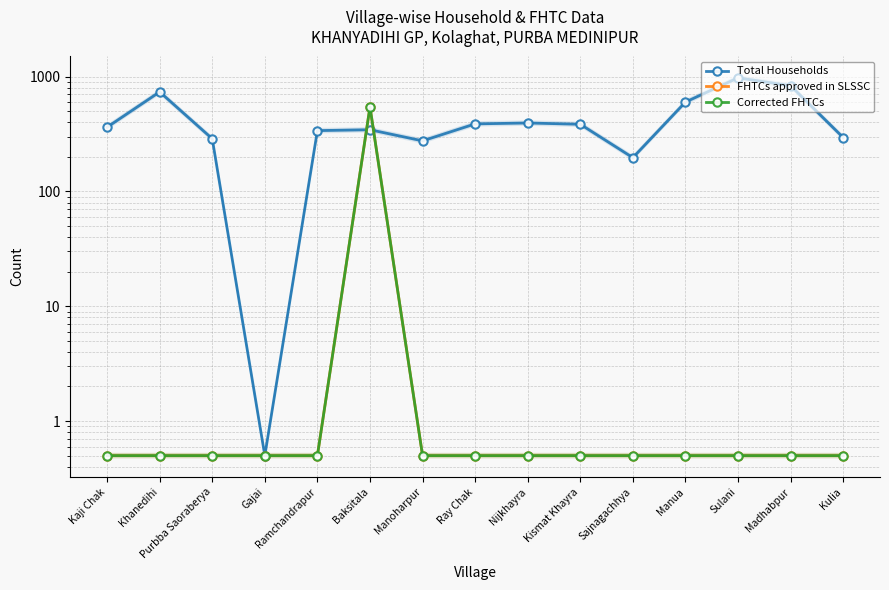

Which series changed the most between Khanedihi and Sulani?

Total Households